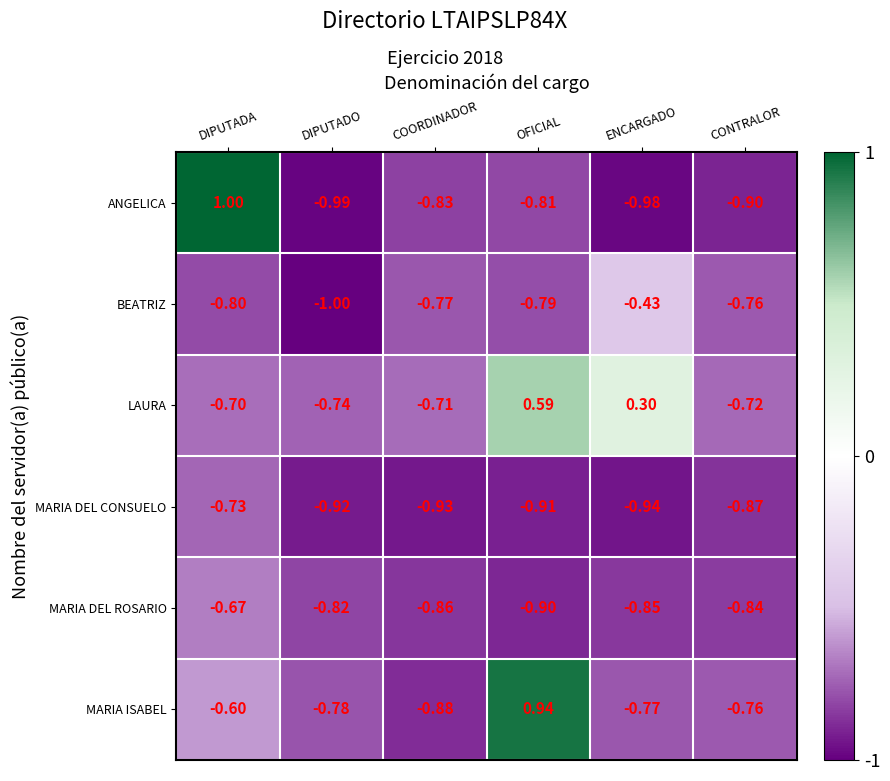

Between DIPUTADA and OFICIAL, which series saw the biggest shift?

ANGELICA